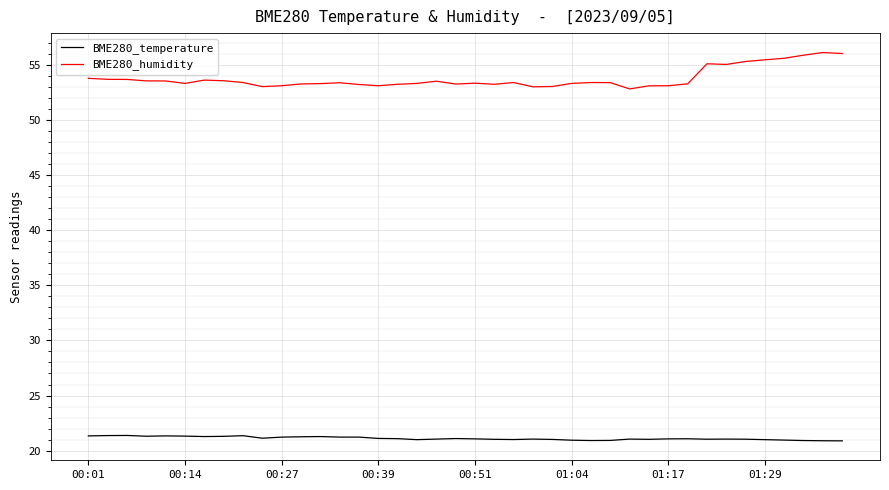

What is the difference between the maximum and minimum values in the BME280_humidity series?

3.3